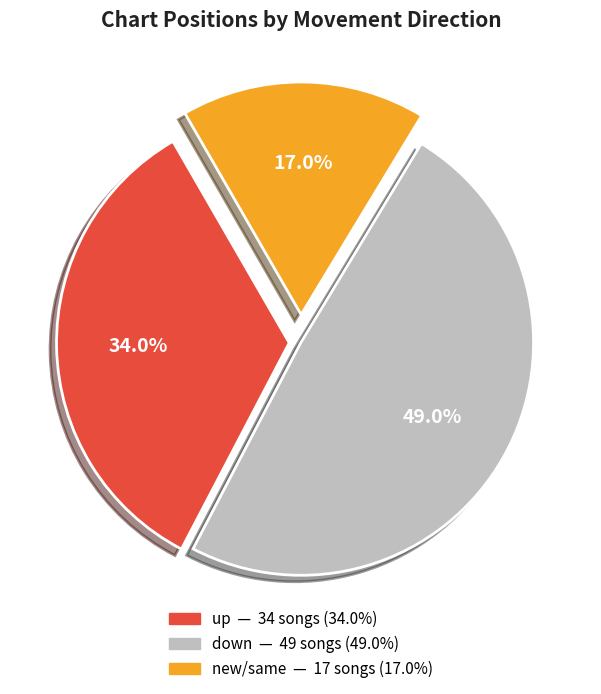

Is there a majority slice in this chart?

No